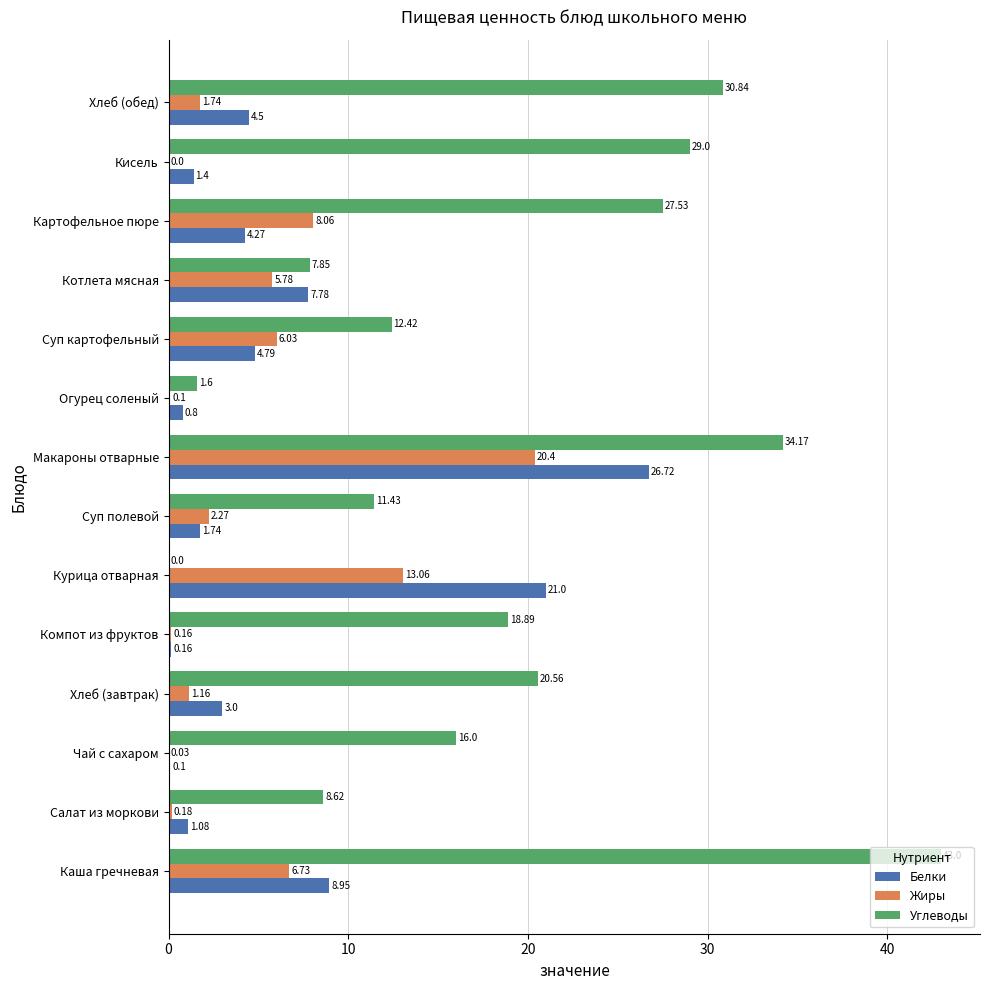

Which series has the largest range (max minus min)?

Углеводы